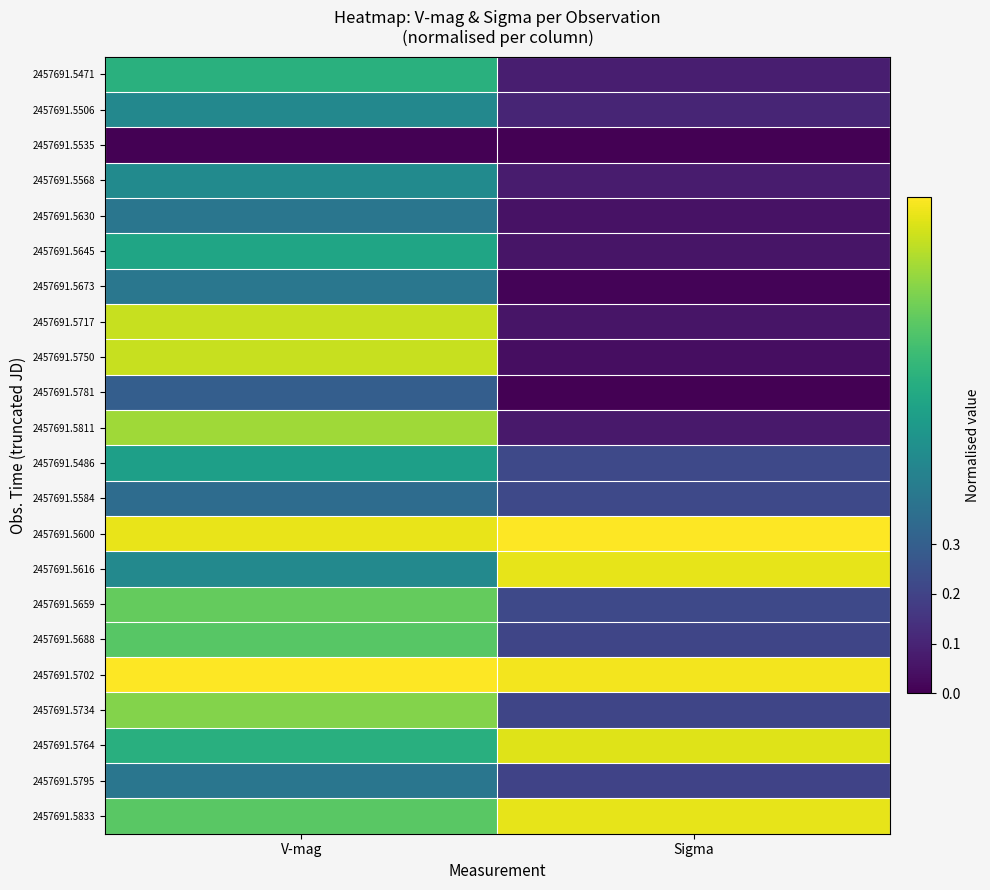

How many categories are shown in the chart?

2